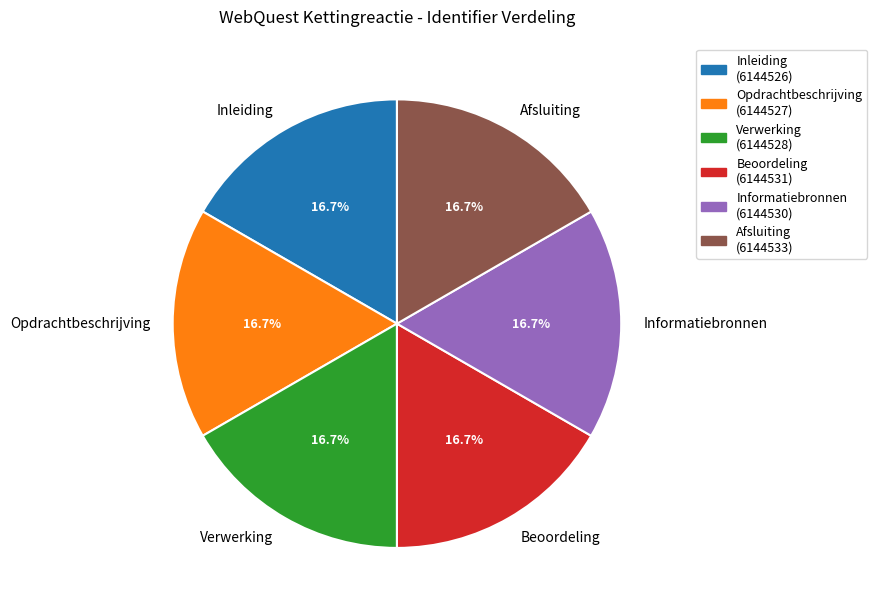

The Beoordeling slice represents 9% of the pie. True or false?

False